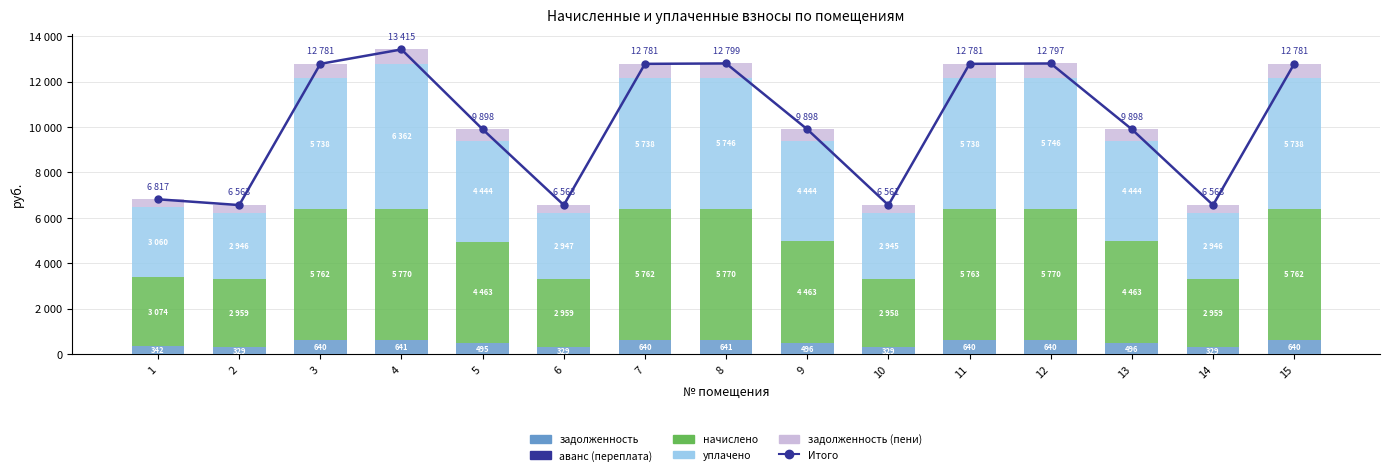

The задолженность (пени) series shows 328.8 at 14. True or false?

True